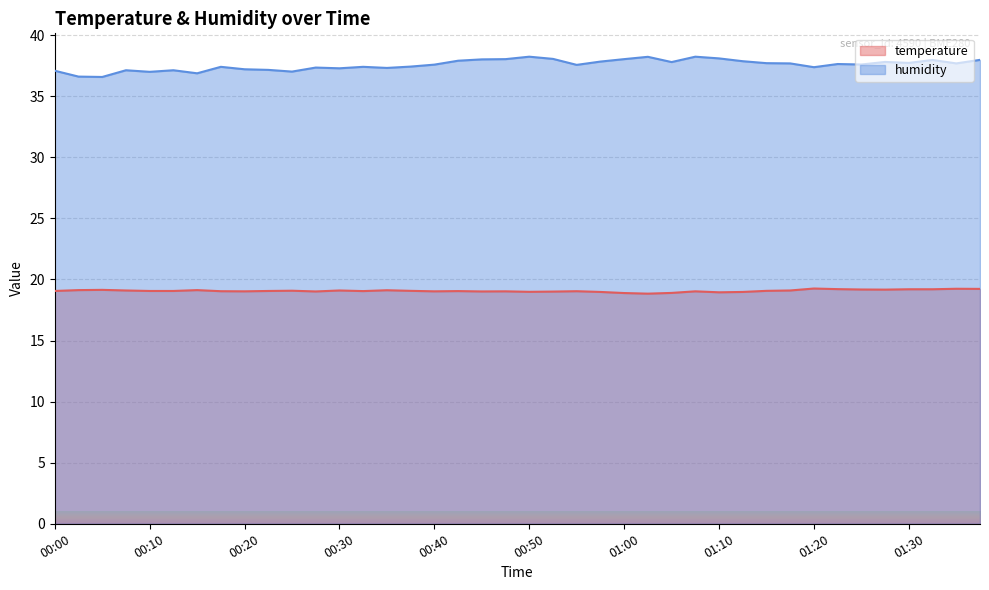

True or false: humidity and temperature cross at least once.

False